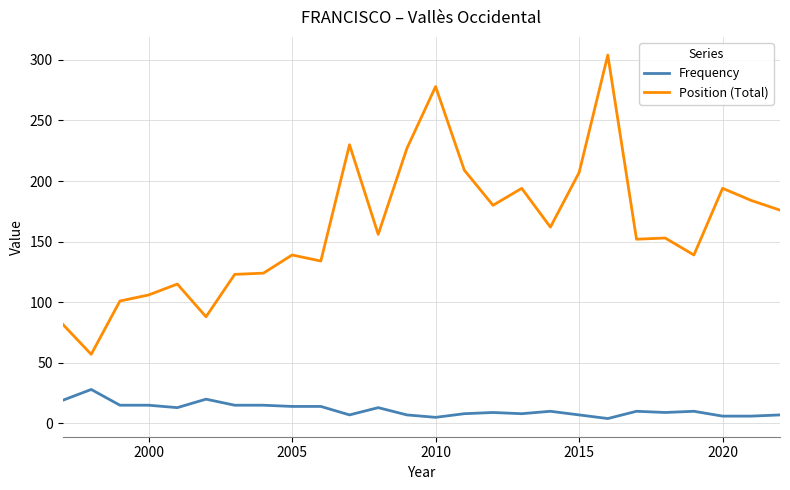

True or false: Position (Total) and Frequency cross at least once.

False